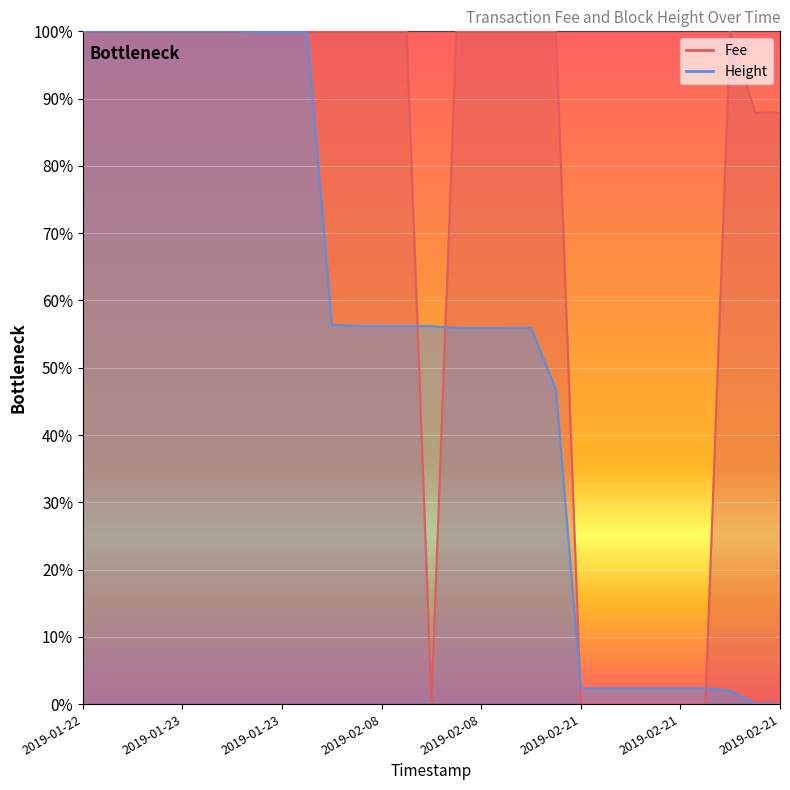

At which label is Fee closest to 0?

2019-02-21